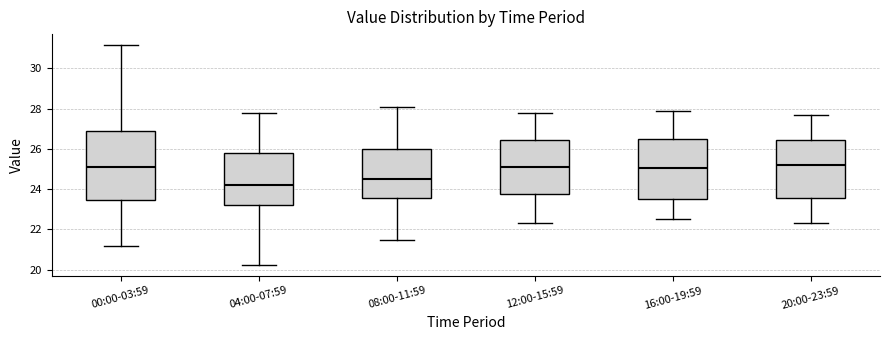

Which box's median line is the lowest?

04:00-07:59